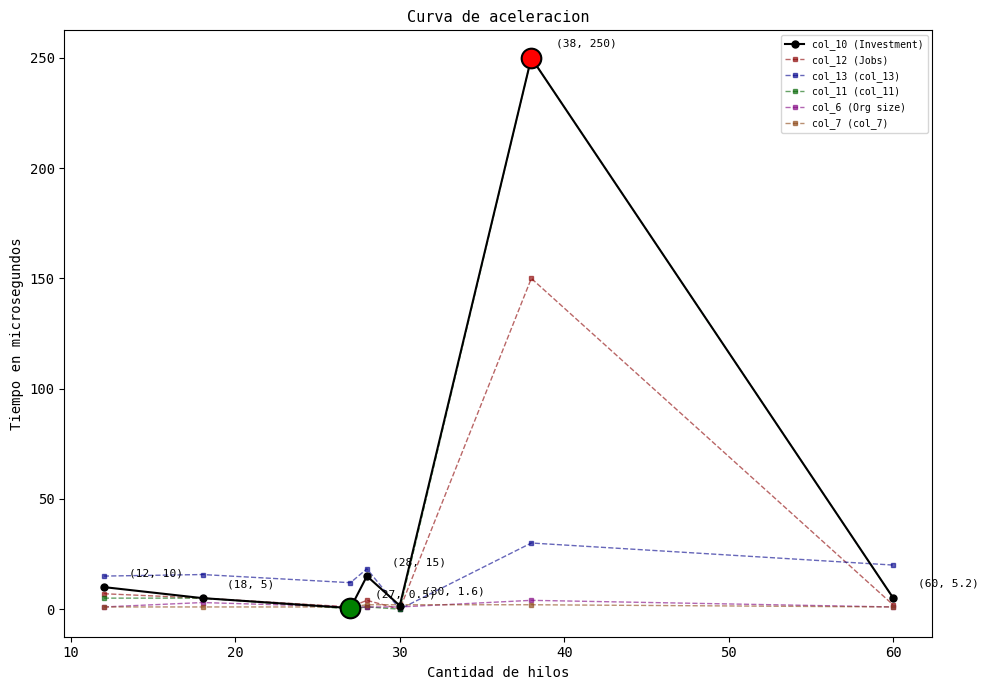

True or false: col_12 (Jobs) has more than 0 points higher than both neighbors.

True